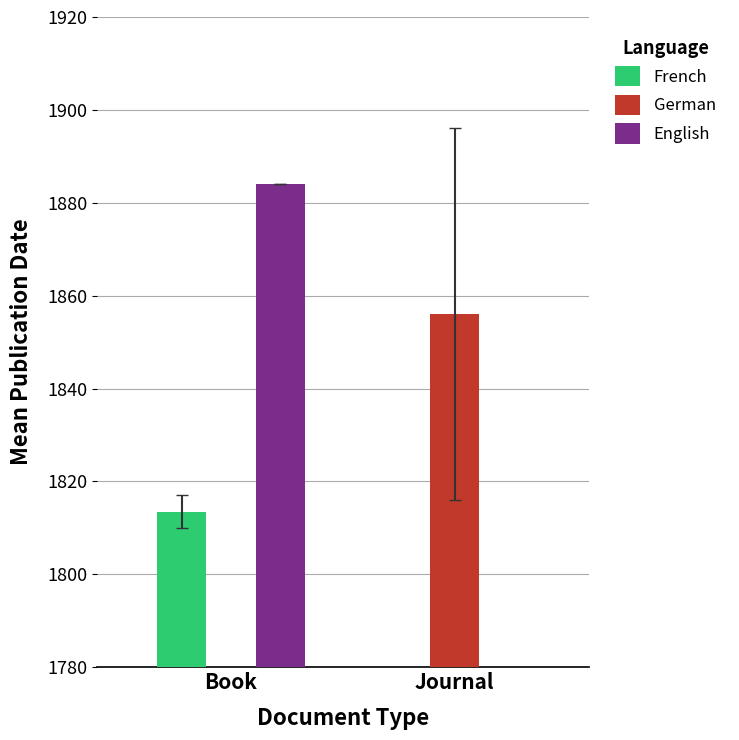

True or false: French has a value of 1813.5 at Book.

True